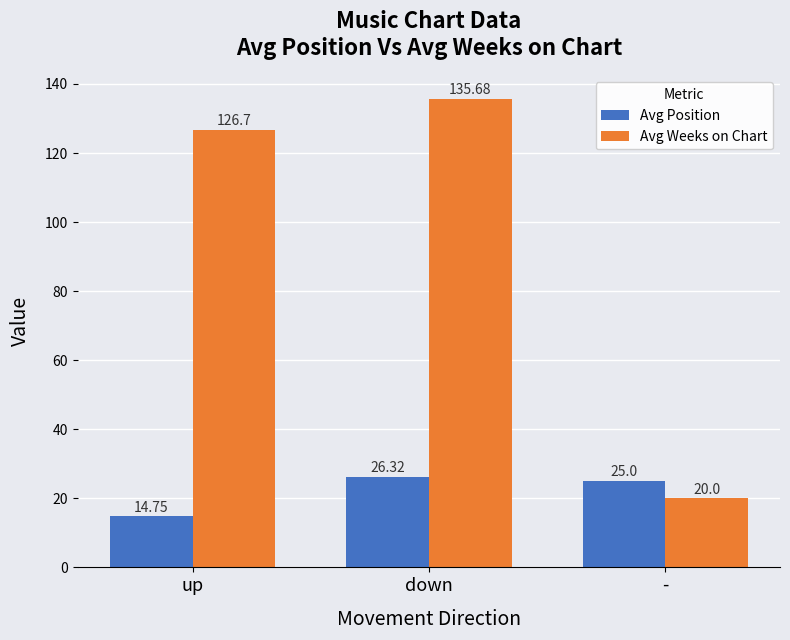

What is the sum of all Avg Weeks on Chart values?

282.4